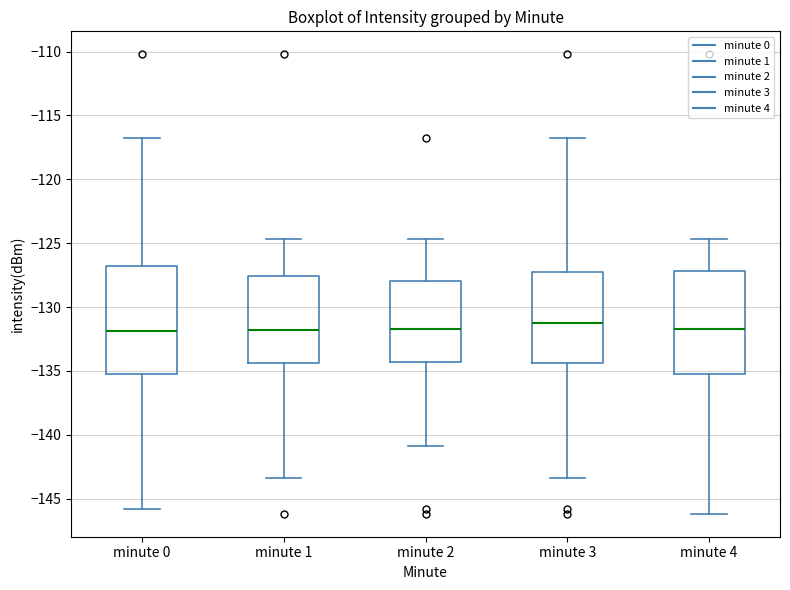

Reading left to right, read every box against the y-axis: the position of its median line, the range the box covers, and the ends of its whiskers. The values are not printed on the chart, so give them approximately, as read against the axis.

minute 0: median -132.0, box -135.0 to -127.0, whiskers -146.0 to -117.0
minute 1: median -132.0, box -134.5 to -127.5, whiskers -143.5 to -124.5
minute 2: median -132.0, box -134.5 to -128.0, whiskers -141.0 to -124.5
minute 3: median -131.5, box -134.5 to -127.0, whiskers -143.5 to -117.0
minute 4: median -132.0, box -135.0 to -127.0, whiskers -146.0 to -124.5